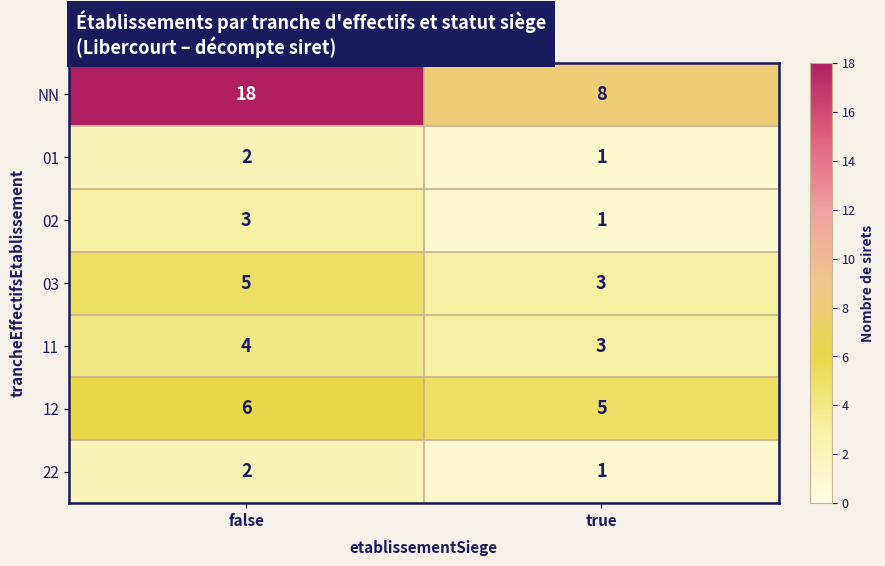

What is the approximate value of NN at false, to the nearest 10?

20